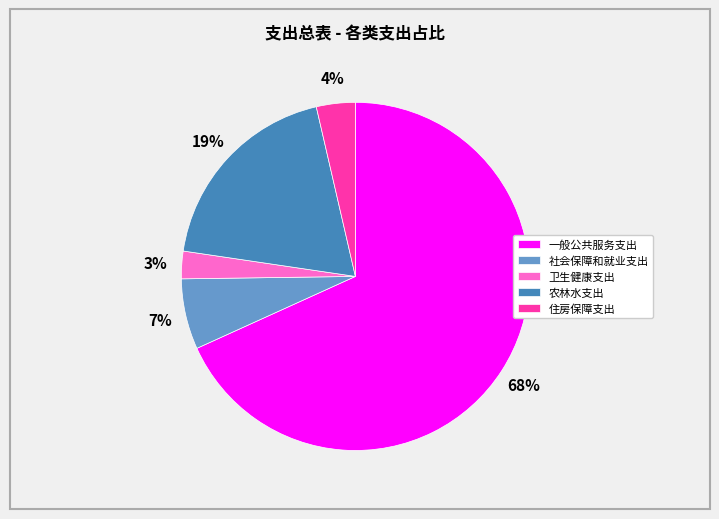

How many slices are in this pie chart?

5